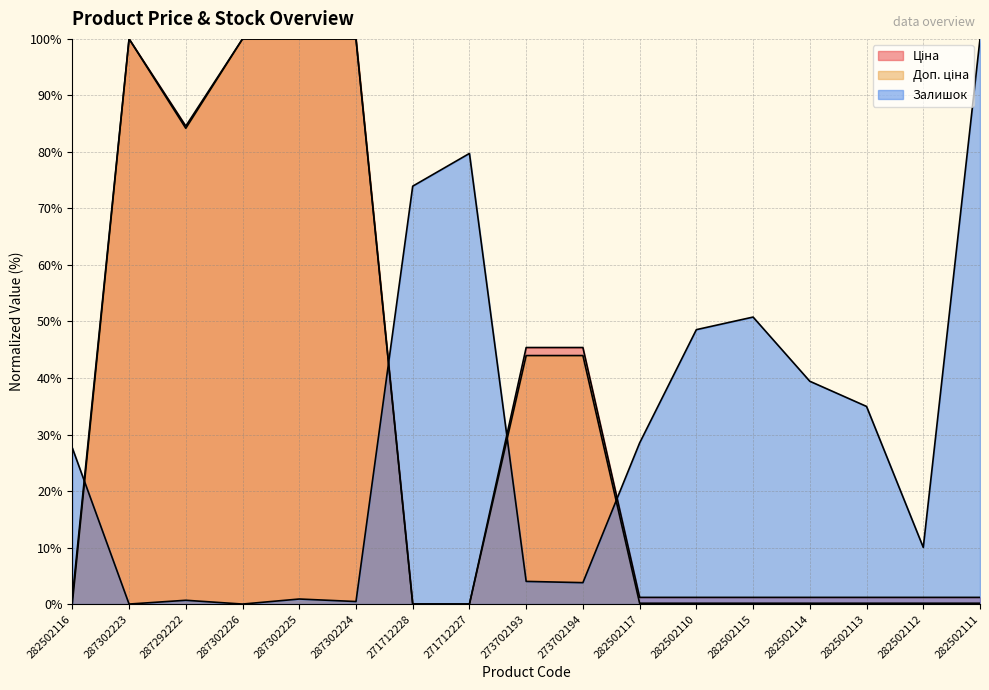

What value does the Залишок series have at 273702193?

4.0